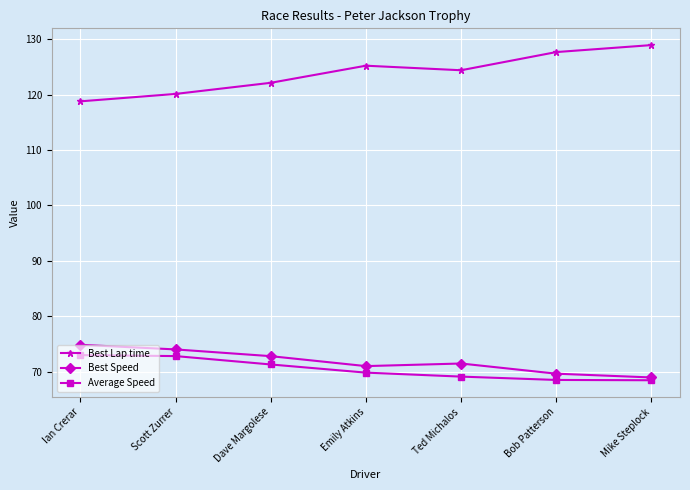

True or false: Best Lap time has more than 0 interior local peaks.

True